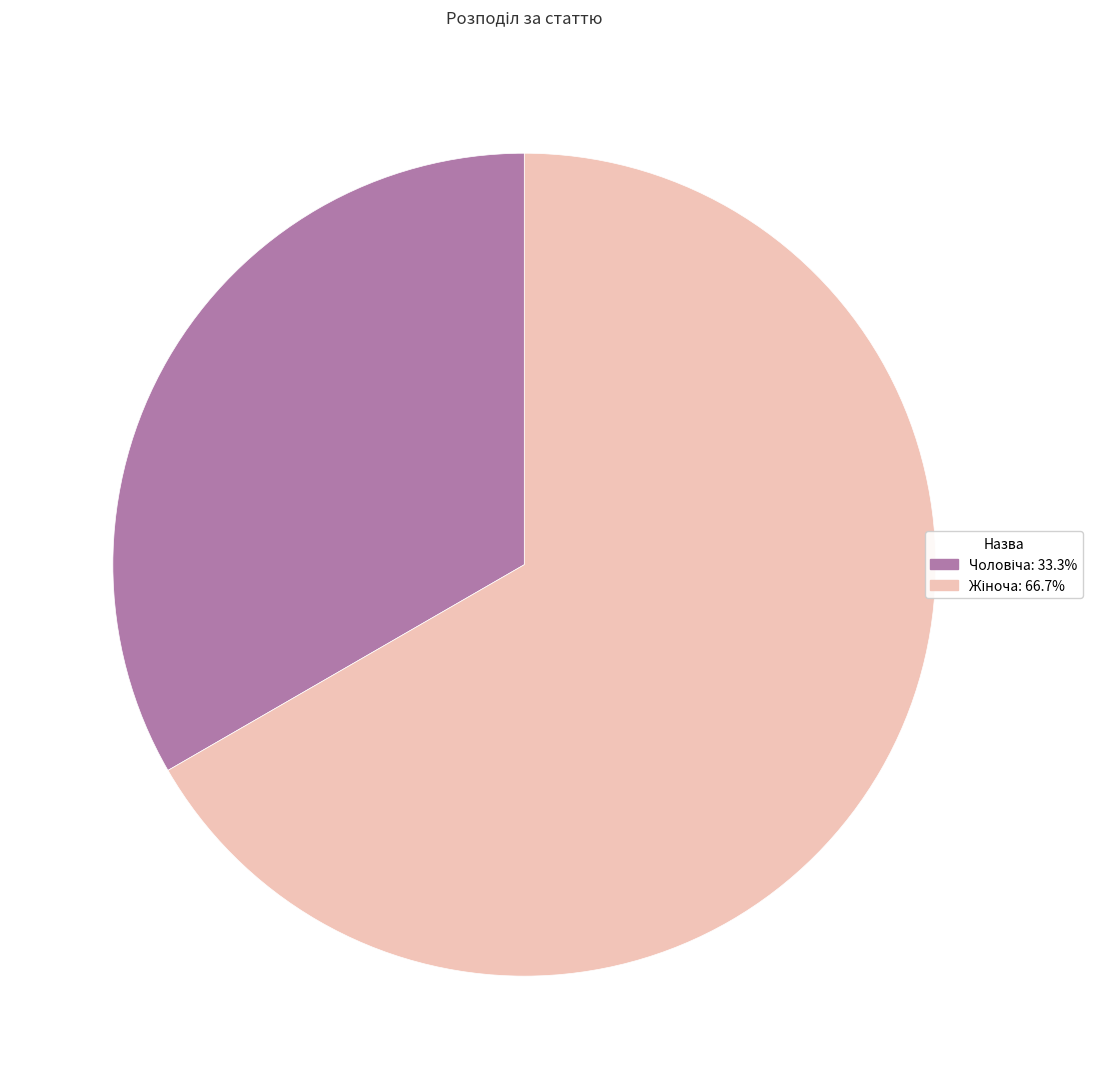

Does any single category account for the majority?

Yes